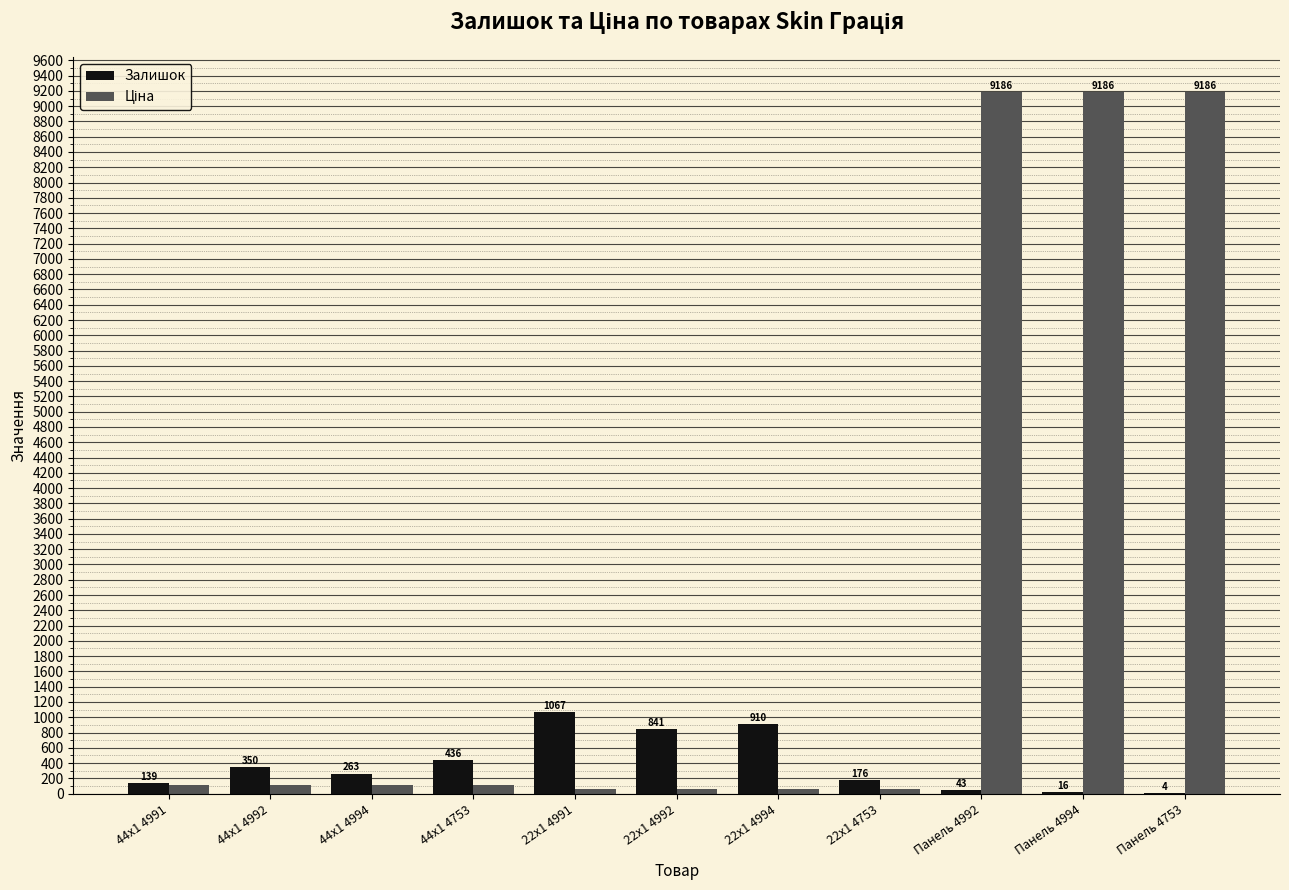

What is the sum of the Залишок values at 44x1 4753 and 44x1 4992?

786.0